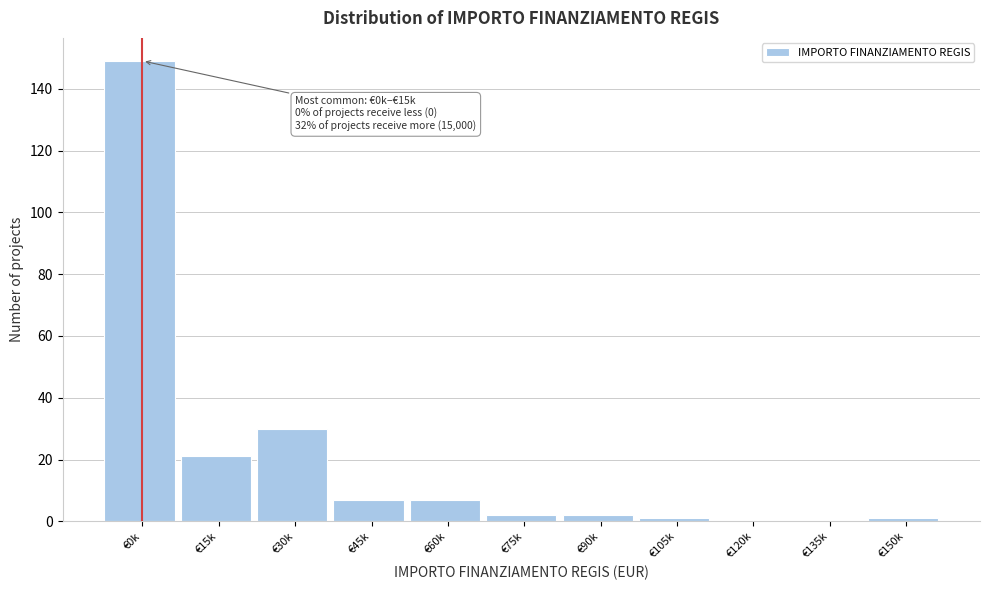

Reading left to right, transcribe all the data shown in this chart.

€0k=149	€15k=21	€30k=30	€45k=7	€60k=7	€75k=2	€90k=2	€105k=1	€120k=0	€135k=0	€150k=1